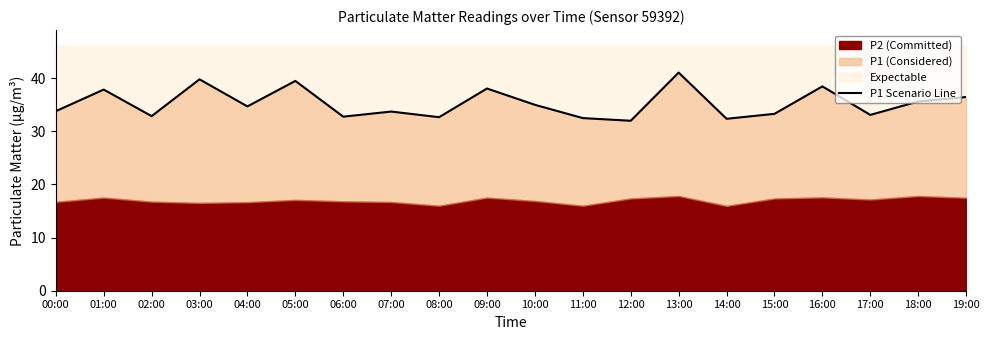

Is it true that the value at 02:00 is 32.9?

True